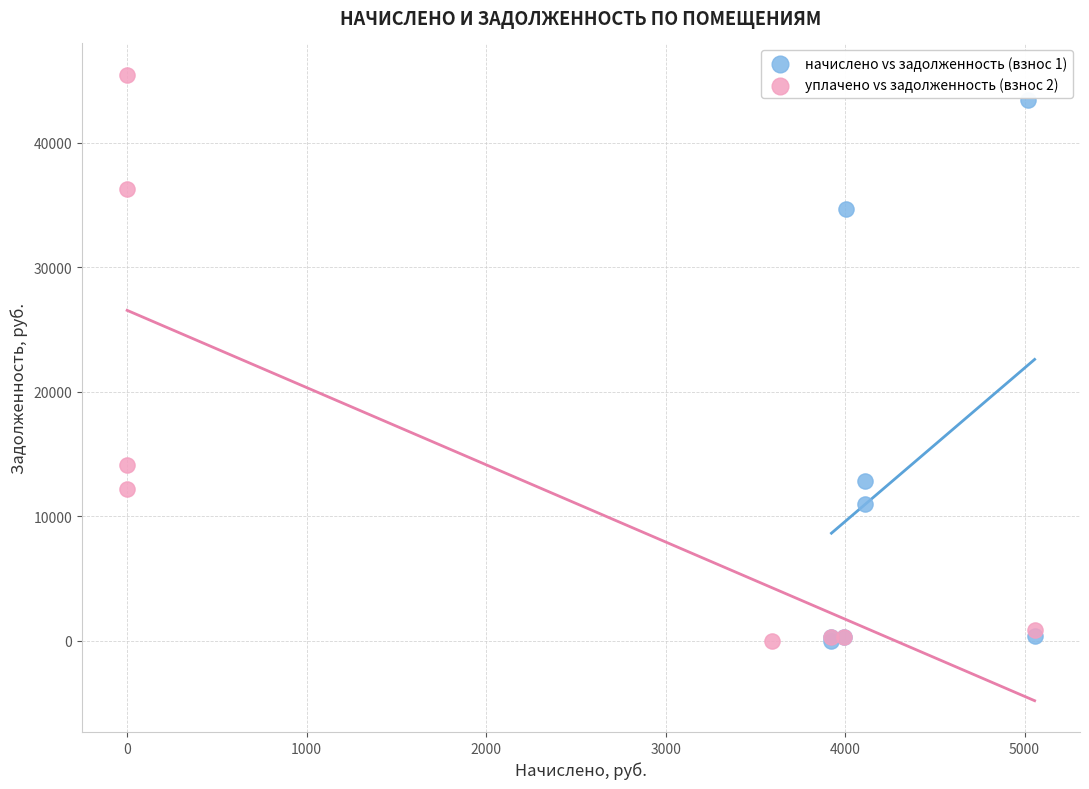

Which series has the largest Y range (max minus min)?

уплачено vs задолженность (взнос 2)